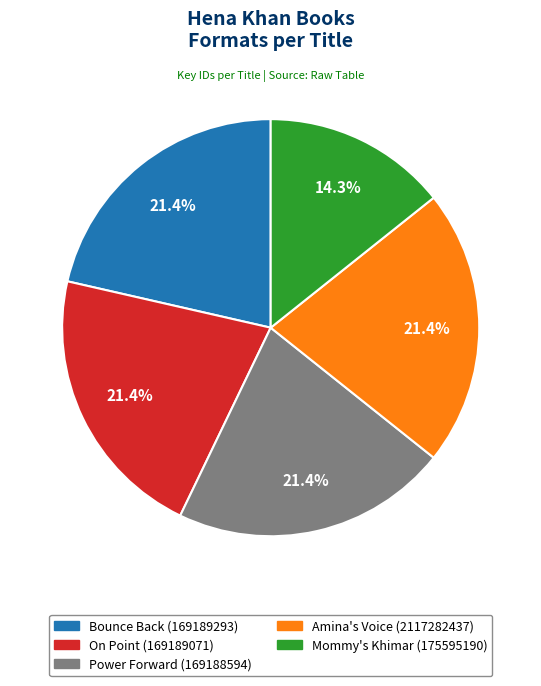

Is the sum of On Point and Bounce Back greater than half?

No